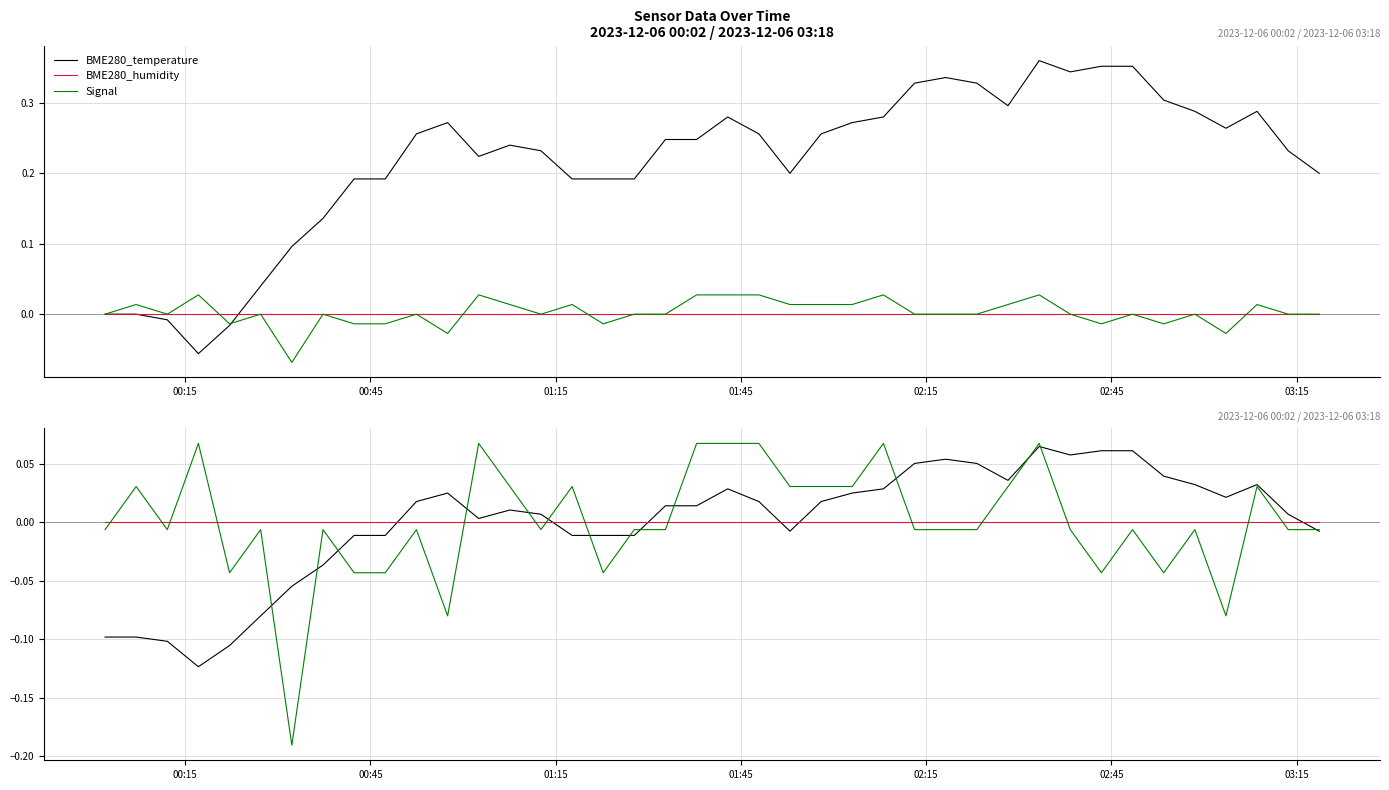

True or false: BME280_humidity and Signal intersect in this chart.

True